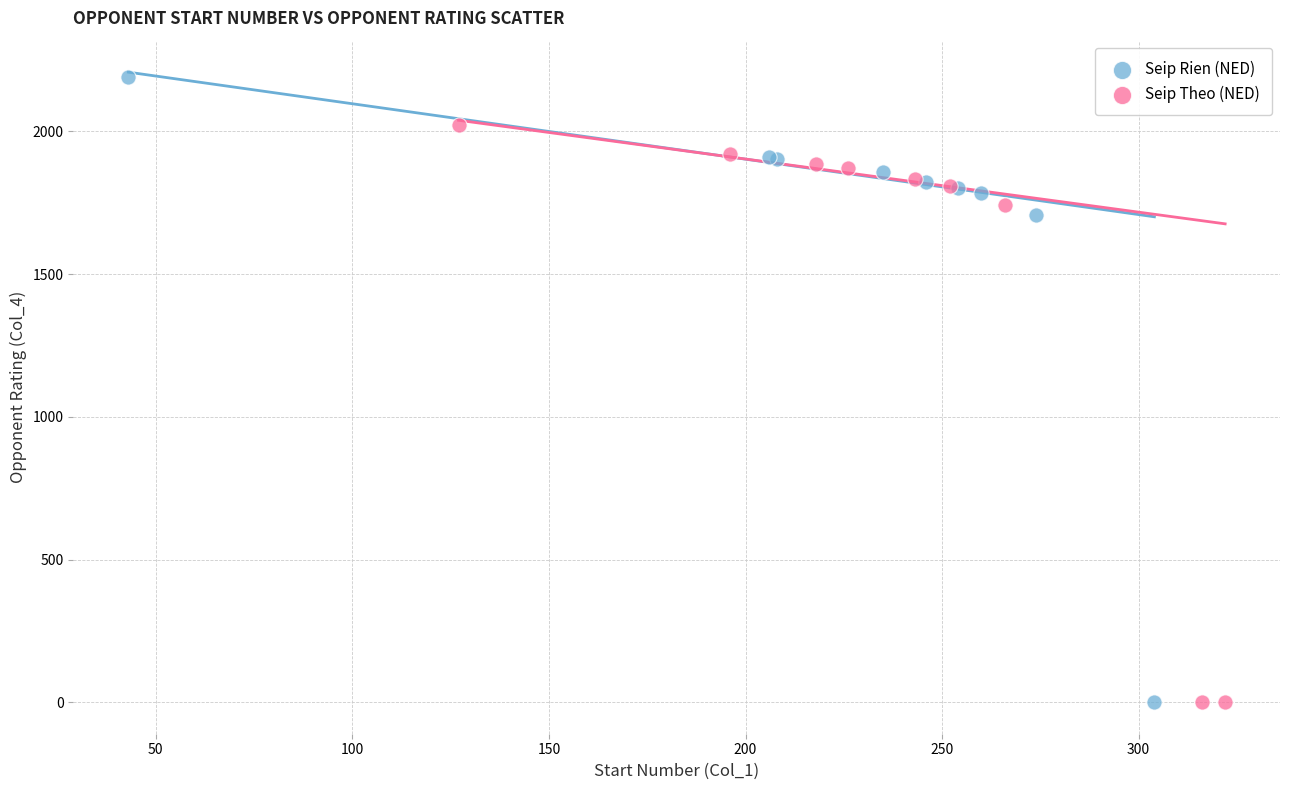

Which series reaches the maximum Y coordinate?

Seip Rien (NED)